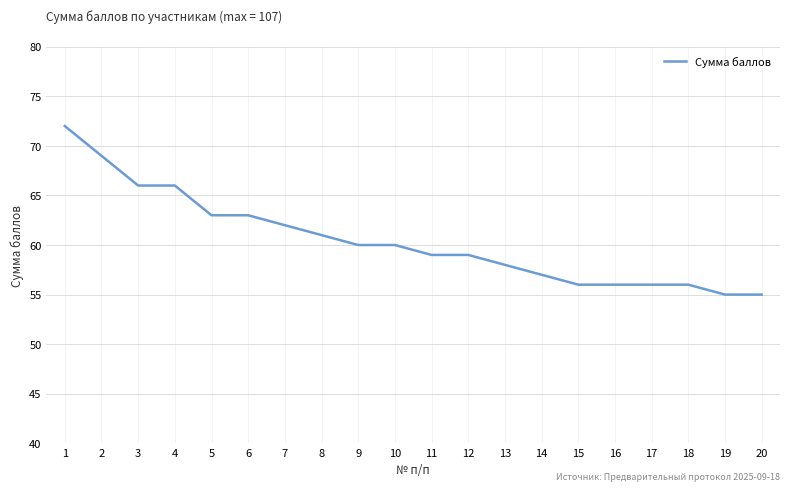

What is the change in value from 3 to 6?

-3